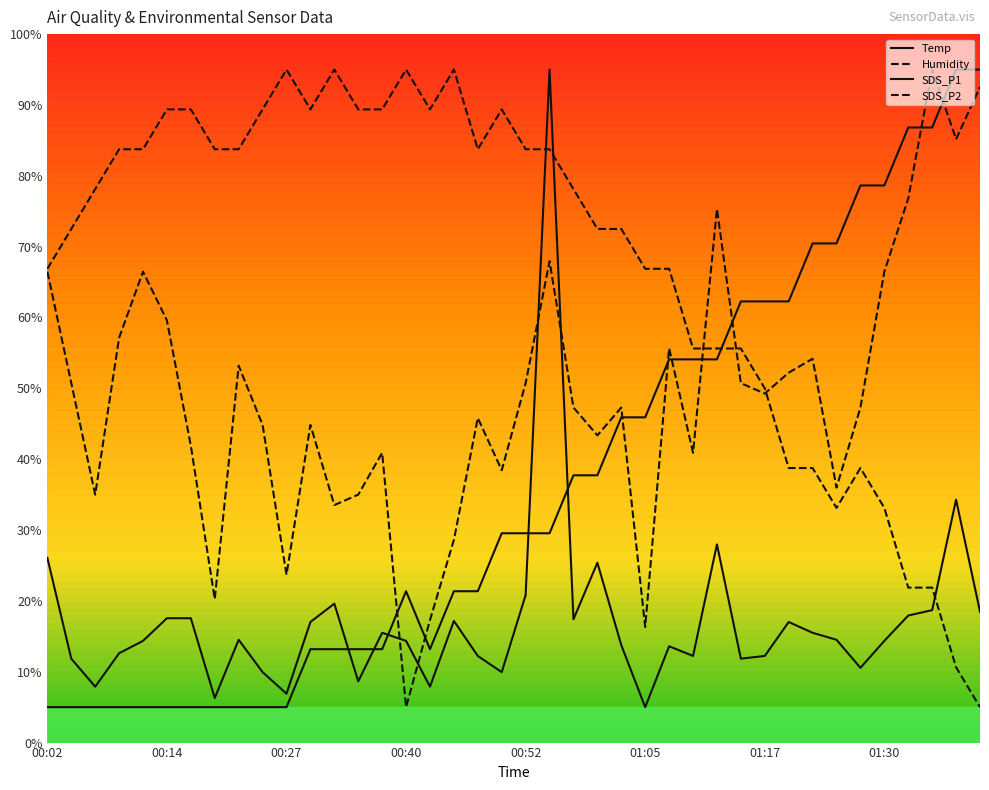

How many intersections are there between Temp and SDS_P1?

5